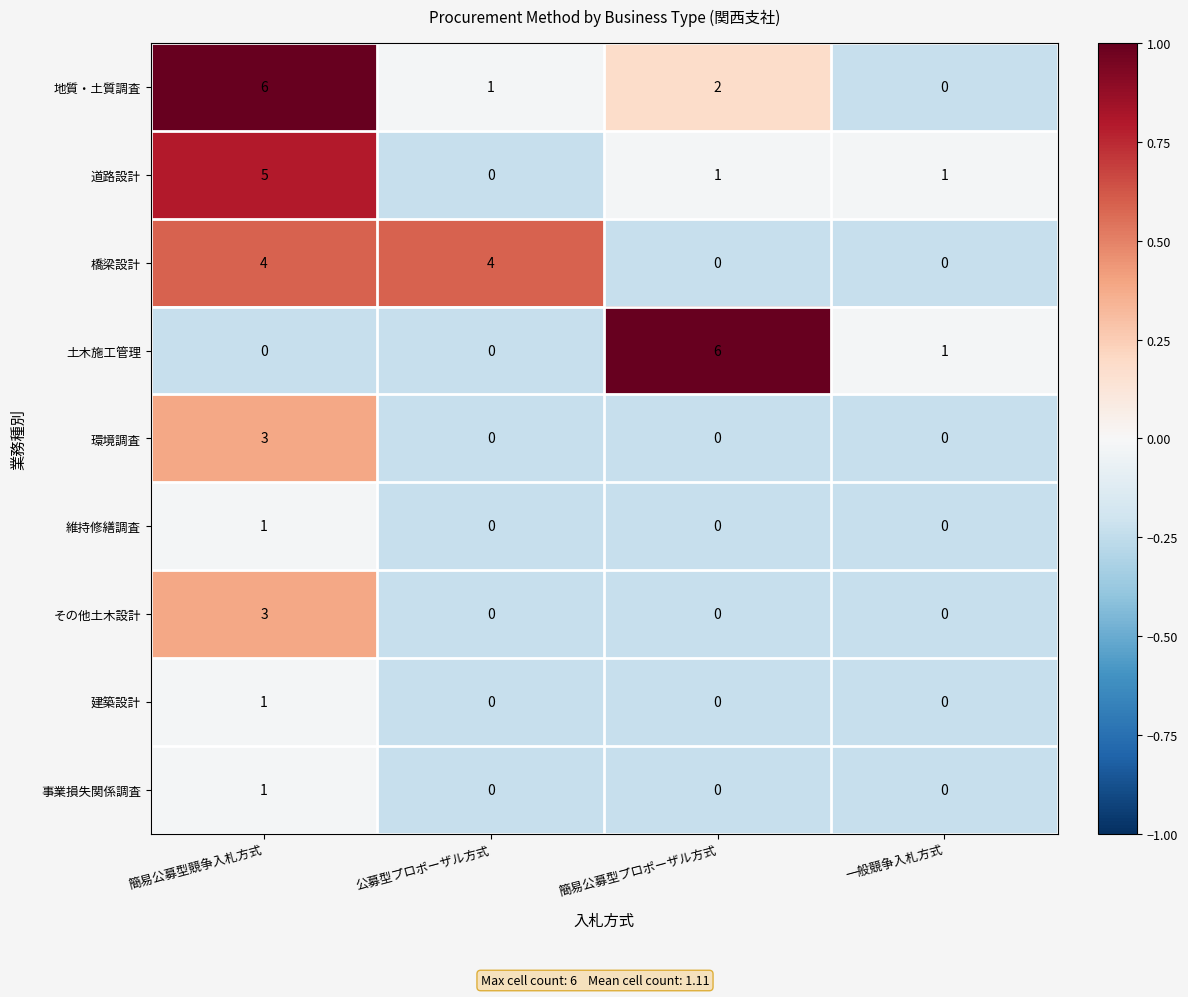

How many data points does each series have?

4